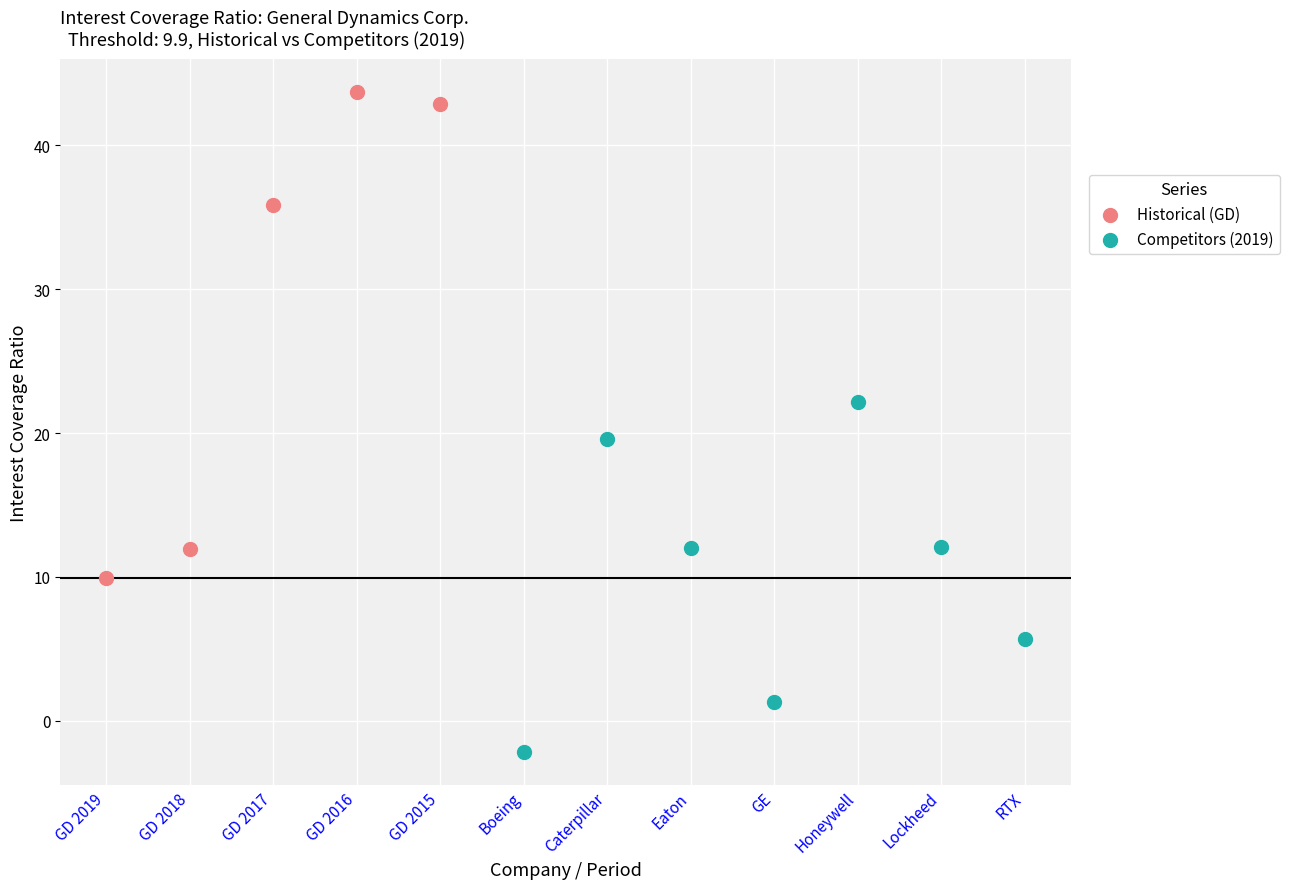

Which series has the widest spread of Y values?

Historical (GD)